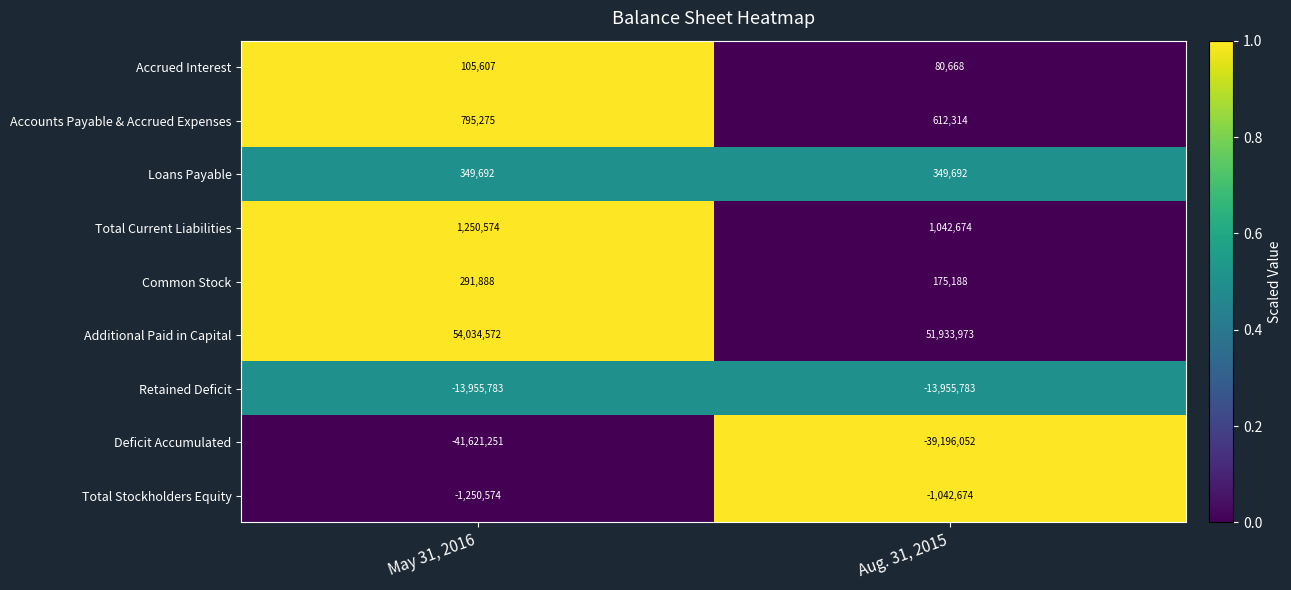

What value does the Common Stock series have at May 31, 2016, to the nearest 50?

291900